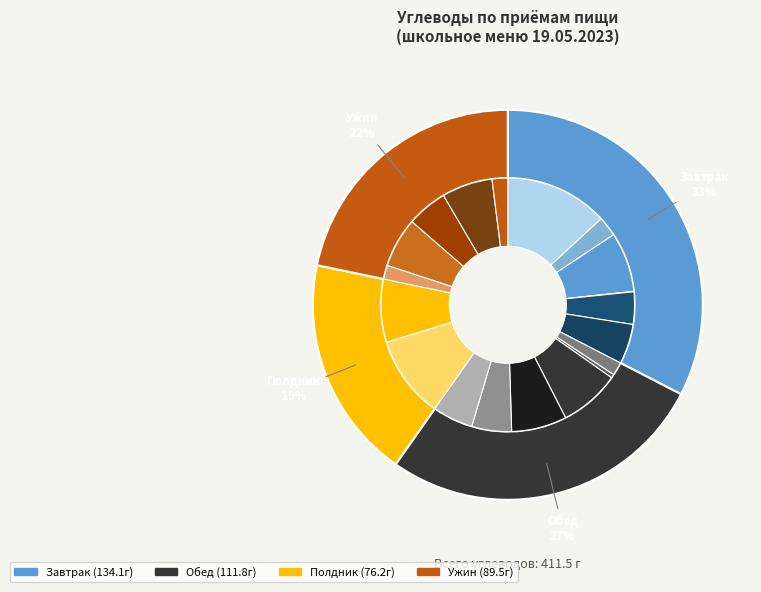

The Кисель ягодный slice represents 14% of the pie. True or false?

False